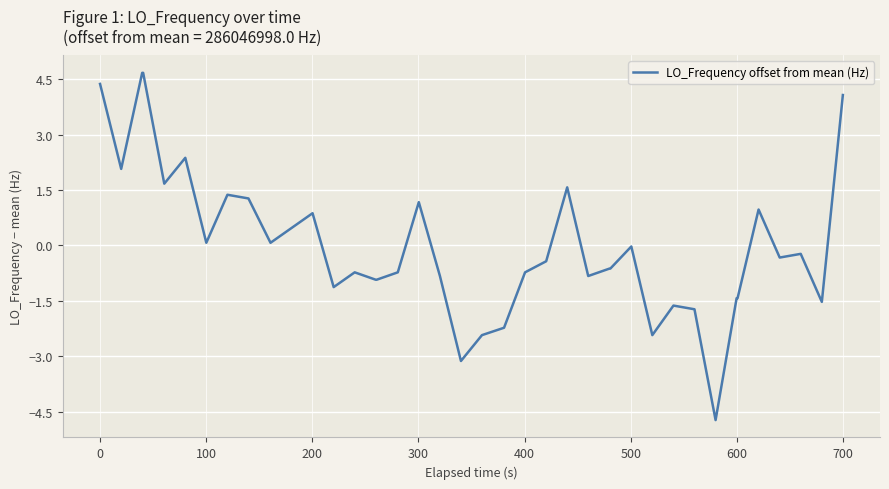

What is the smallest value displayed?

-4.7